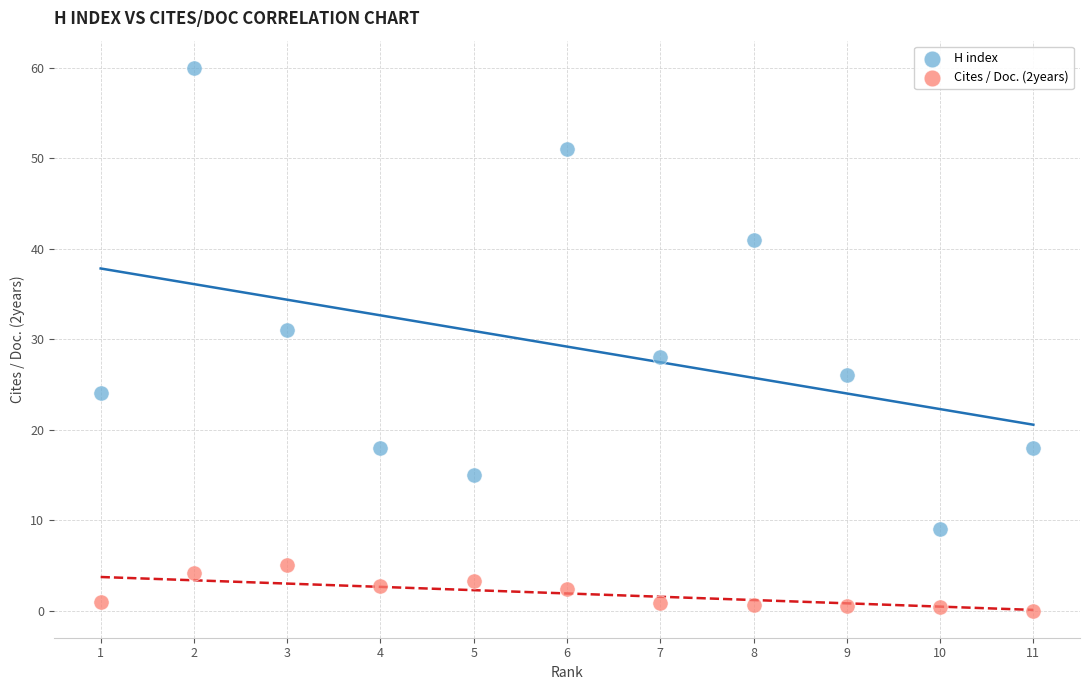

Across all data points, what is the range of Y values (max minus min)?

60.0